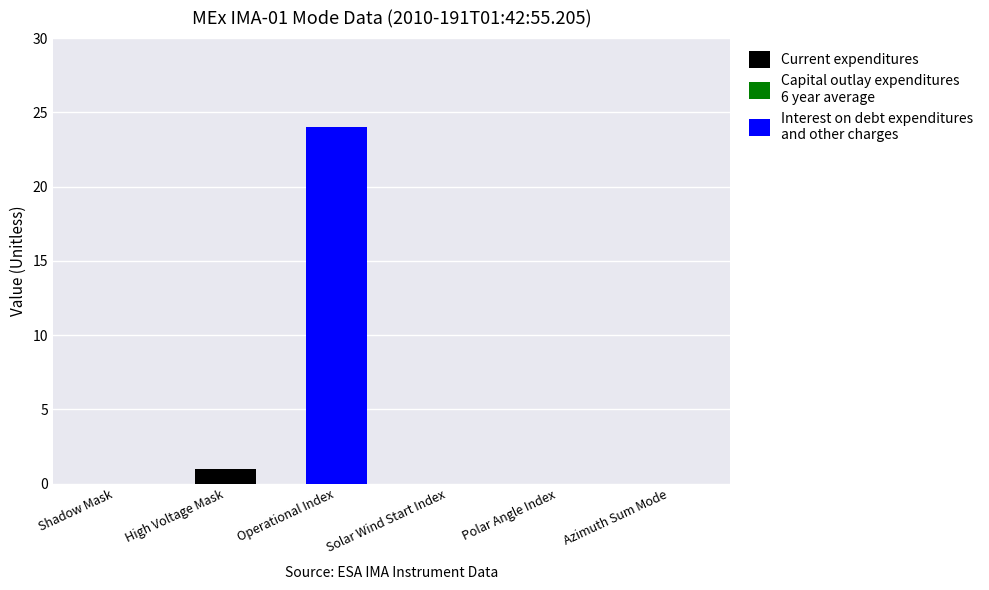

At which category is the sum across all series the highest?

Operational Index